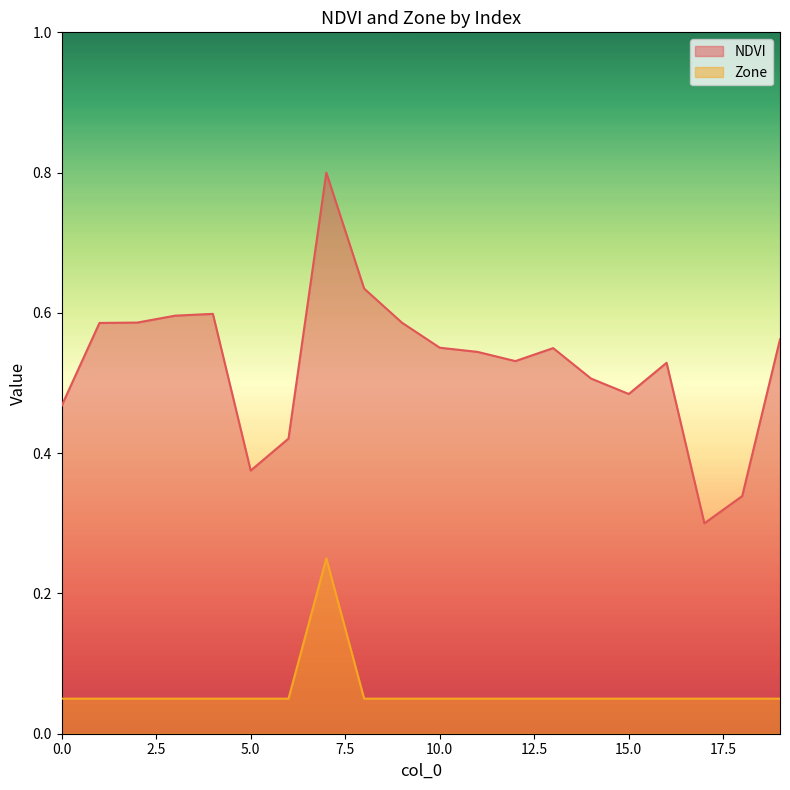

What is the difference between the maximum and second lowest values in the Zone series?

0.2